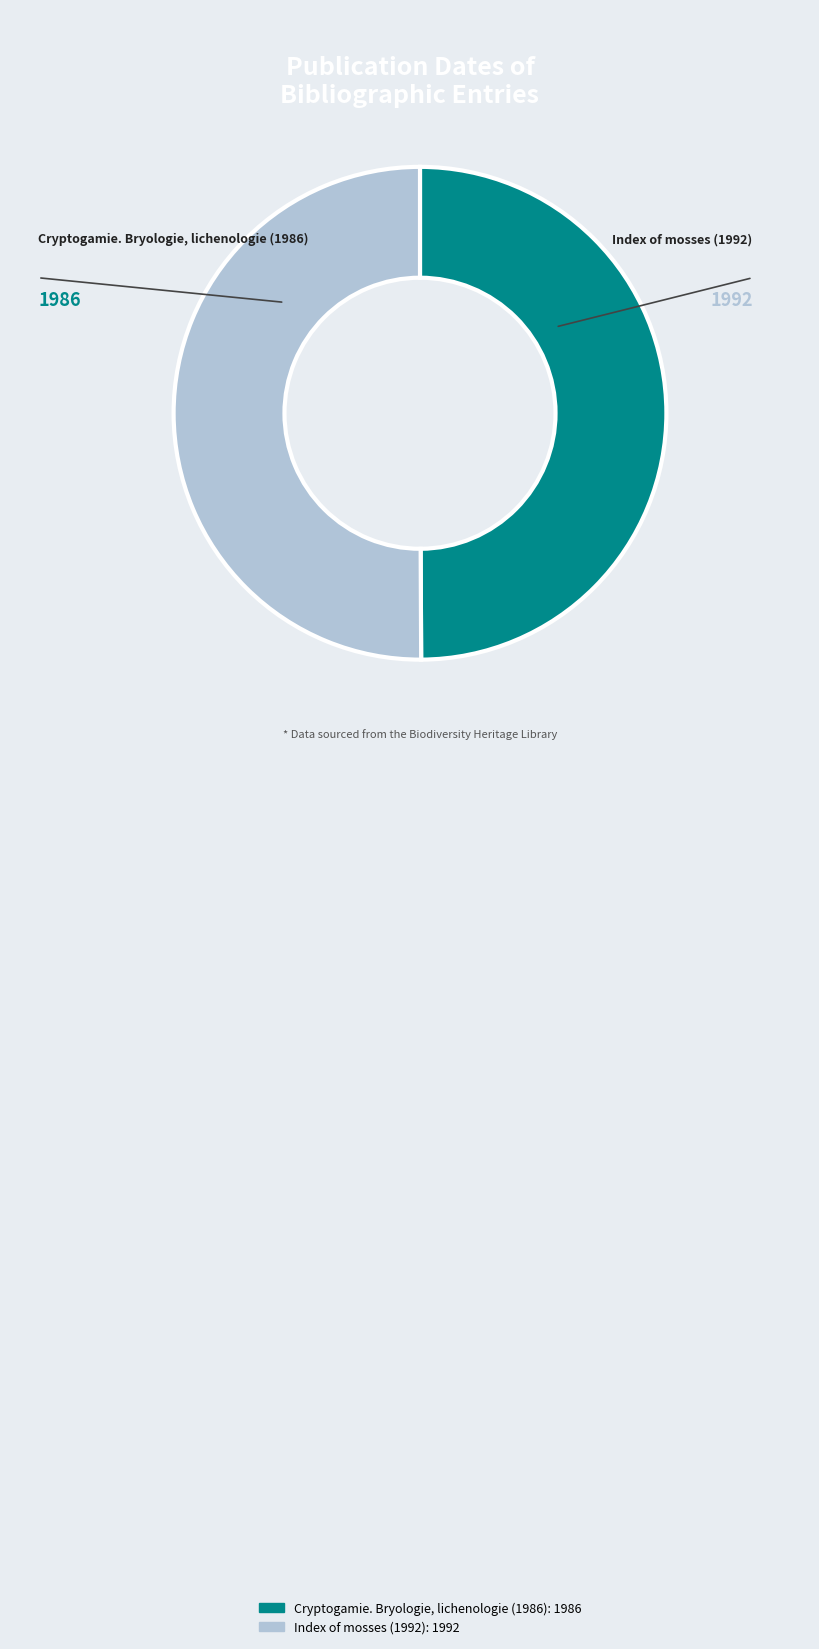

How many segments does this pie chart have?

2